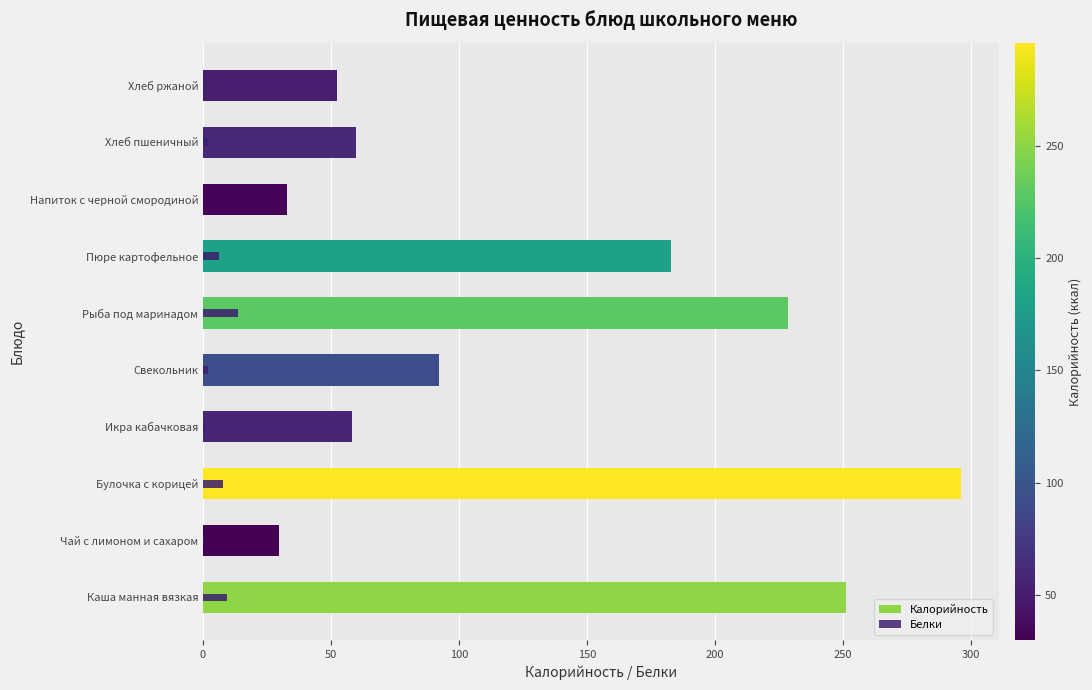

What is the difference between the highest and lowest values at Хлеб ржаной?

50.2